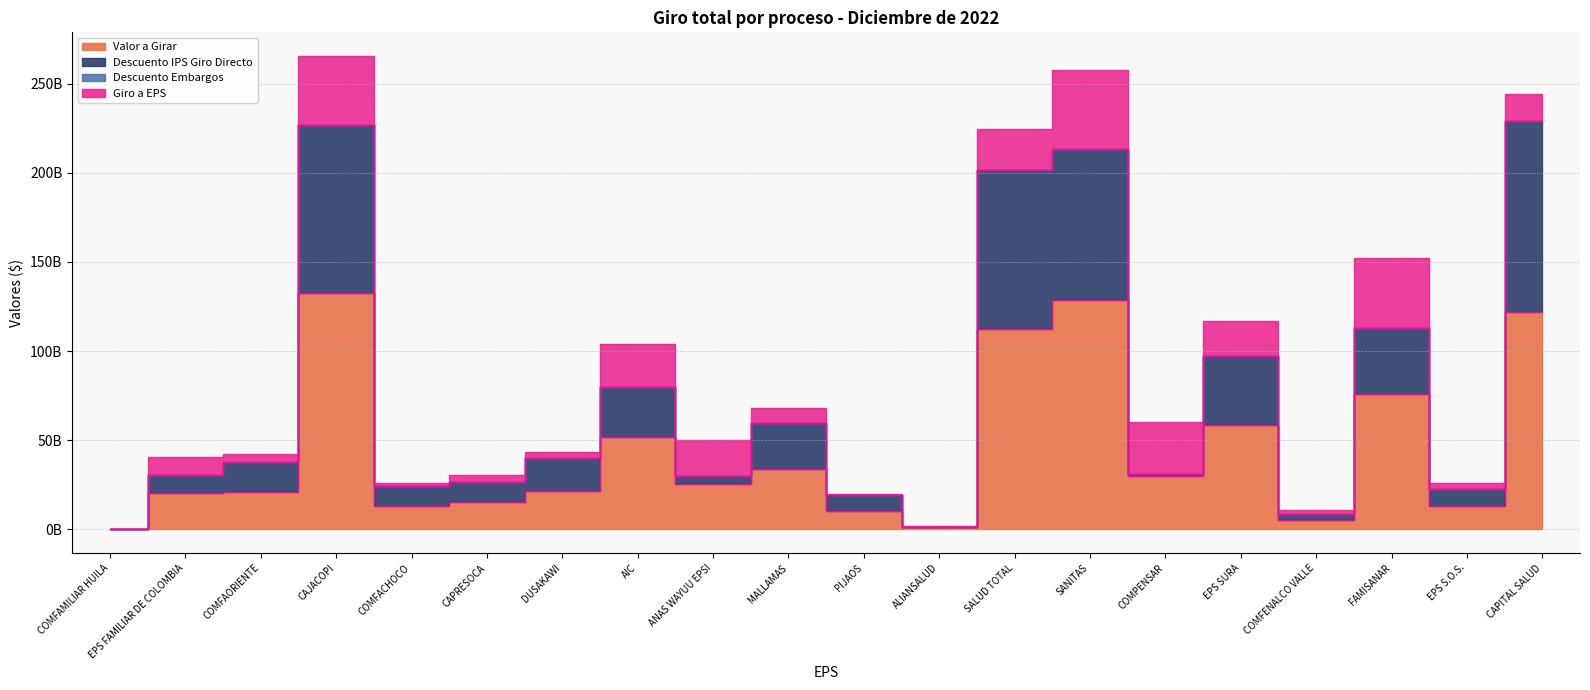

What is the value of the Valor a Girar point at the 9th from the left?

25179802504.1